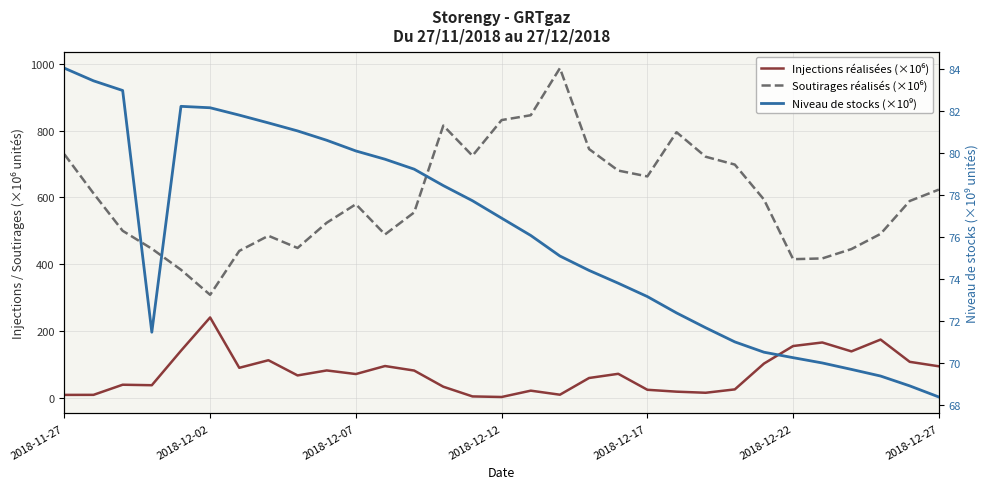

How many interior local valleys does the Soutirages réalisés (×10⁶) series have?

6